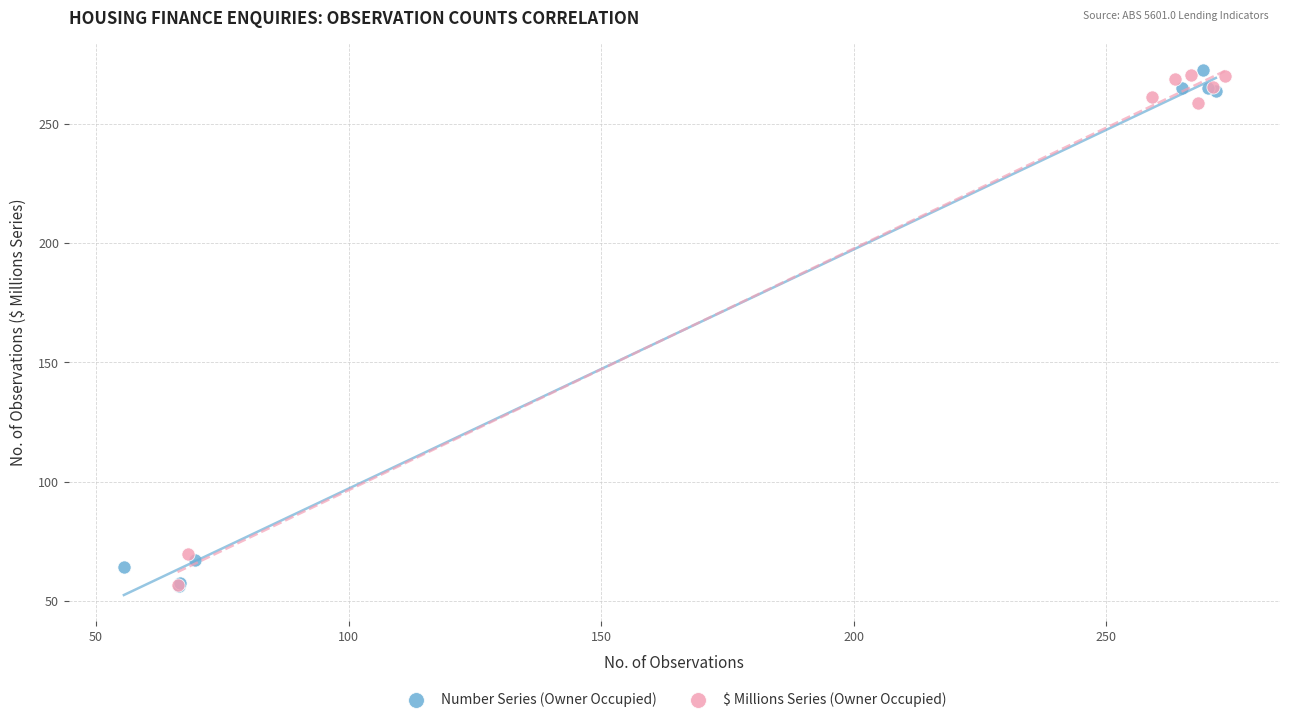

Which series has the largest Y range (max minus min)?

Number Series (Owner Occupied)